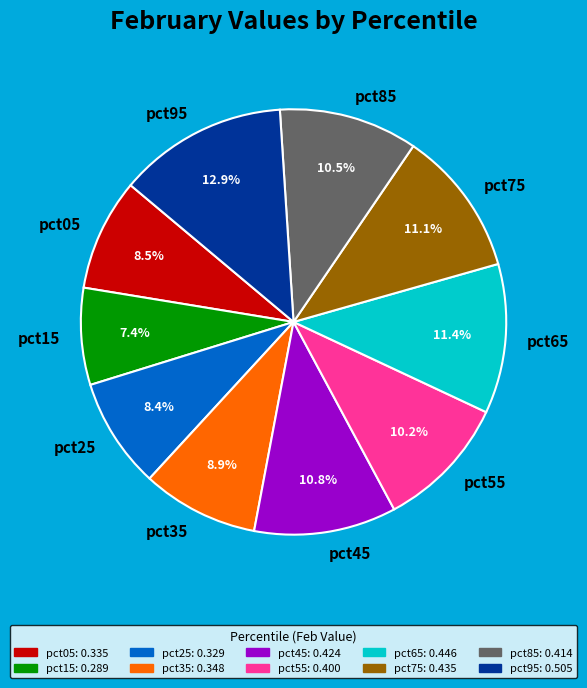

To the nearest percent, what is the combined percentage of pct35 and pct45?

20%